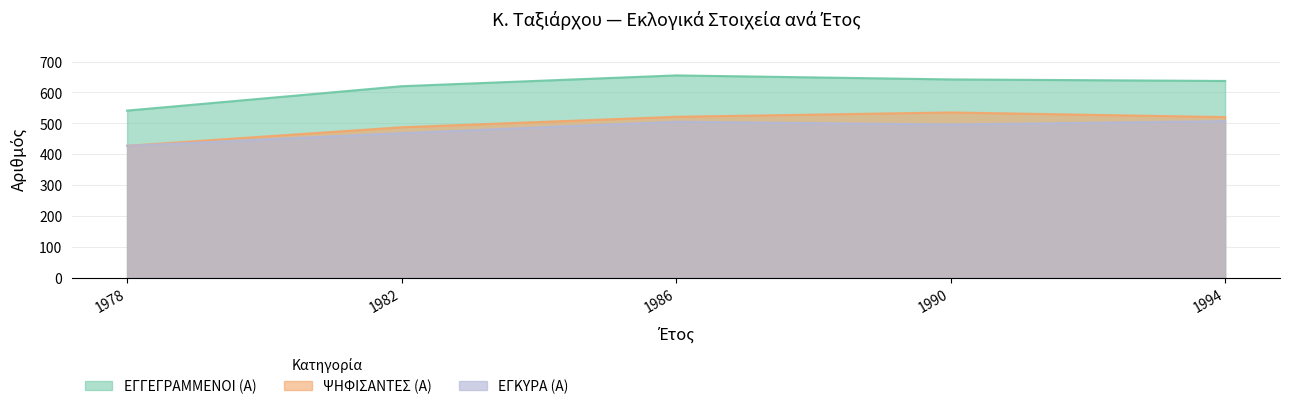

What are all the series names shown in the legend?

ΕΓΓΕΓΡΑΜΜΕΝΟΙ (Α), ΨΗΦΙΣΑΝΤΕΣ (Α), ΕΓΚΥΡΑ (Α)